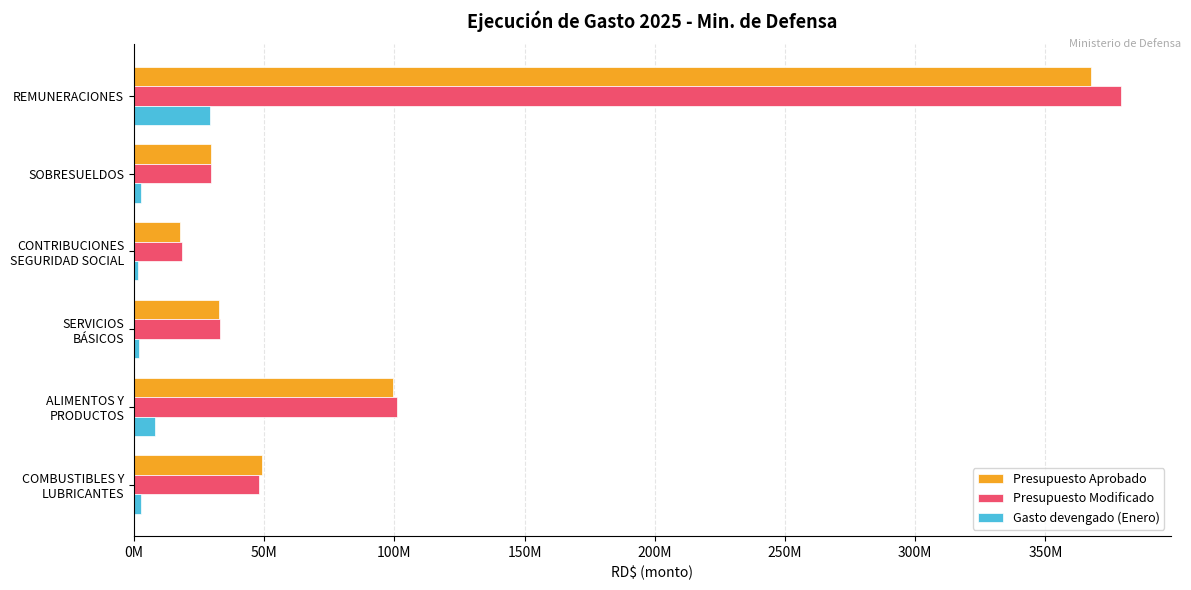

Does the chart contain stacked bars?

No